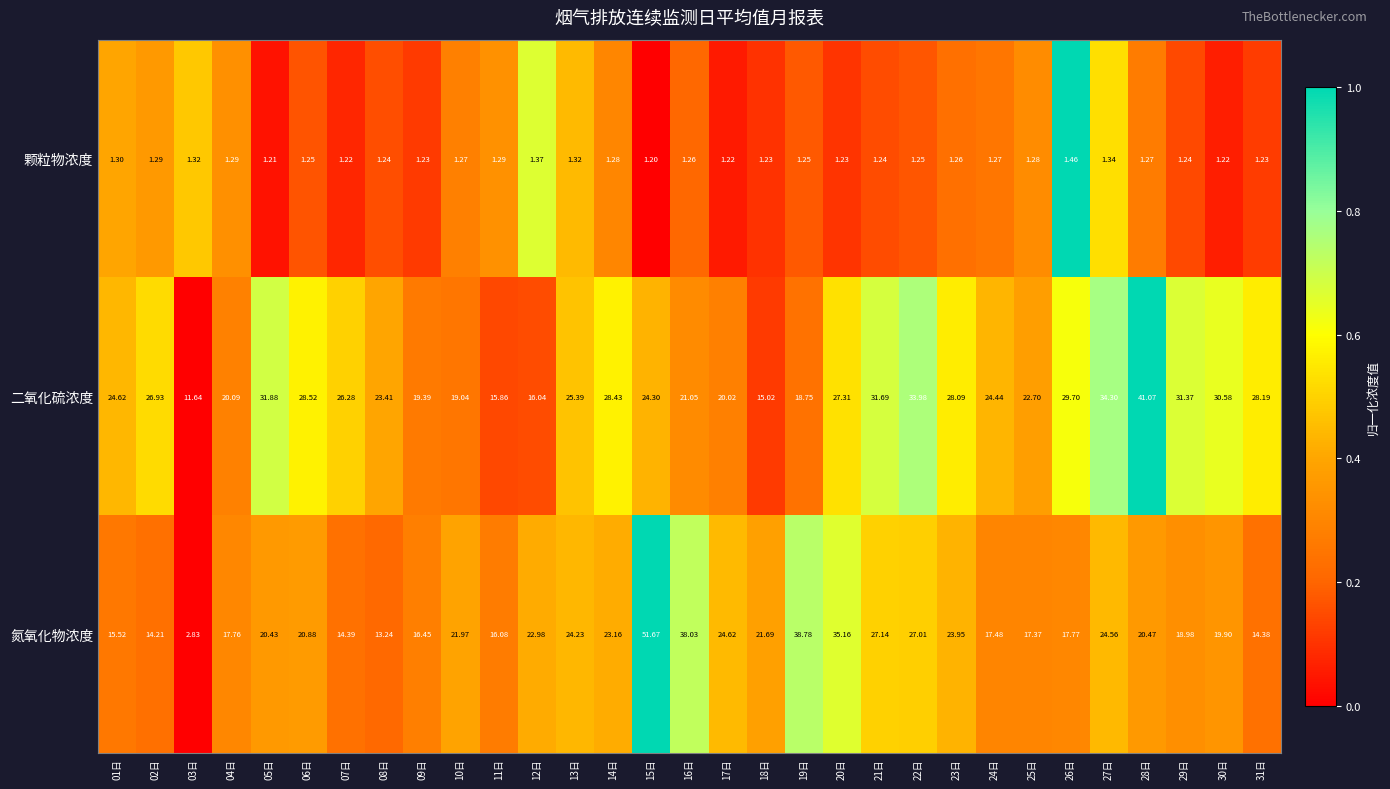

At 26日, list the series in order from smallest to largest.

颗粒物浓度, 氮氧化物浓度, 二氧化硫浓度